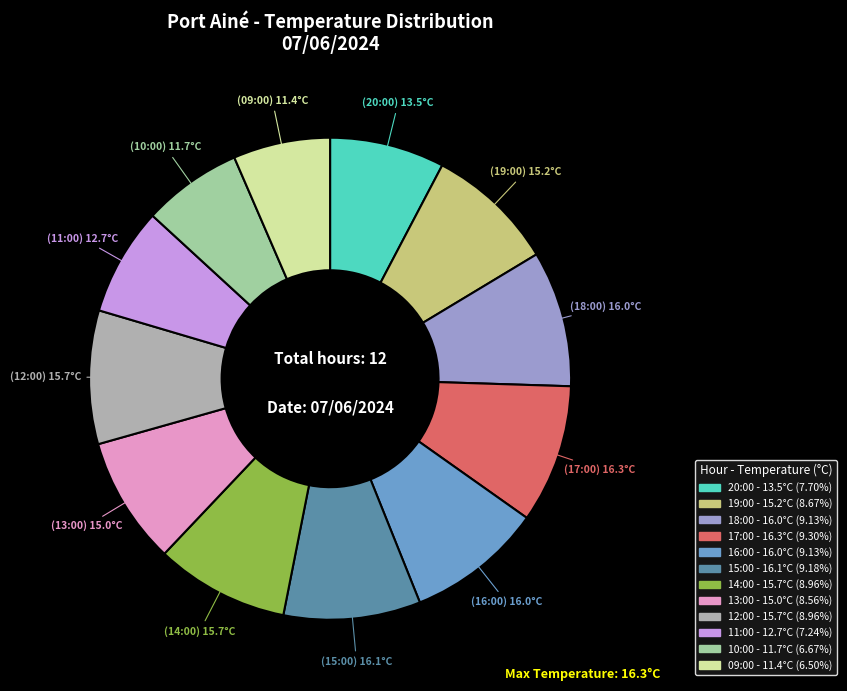

Rank the categories by value from lowest to highest.

09:00, 10:00, 11:00, 20:00, 13:00, 19:00, 14:00, 12:00, 18:00, 16:00, 15:00, 17:00